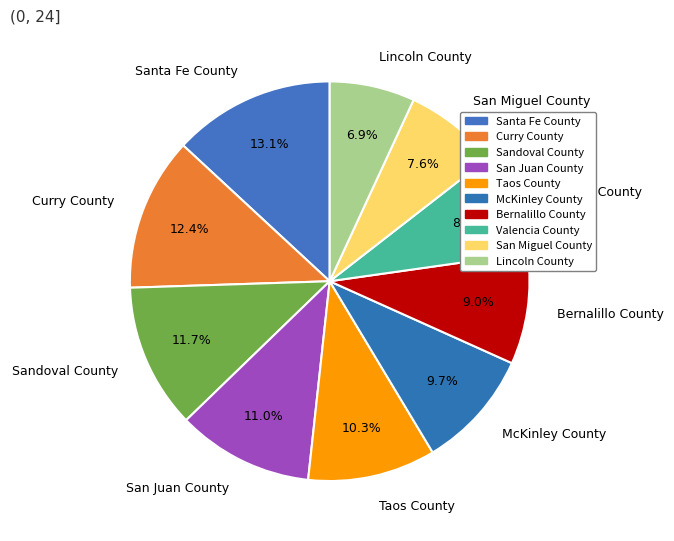

What is the largest slice in the pie chart?

Santa Fe County